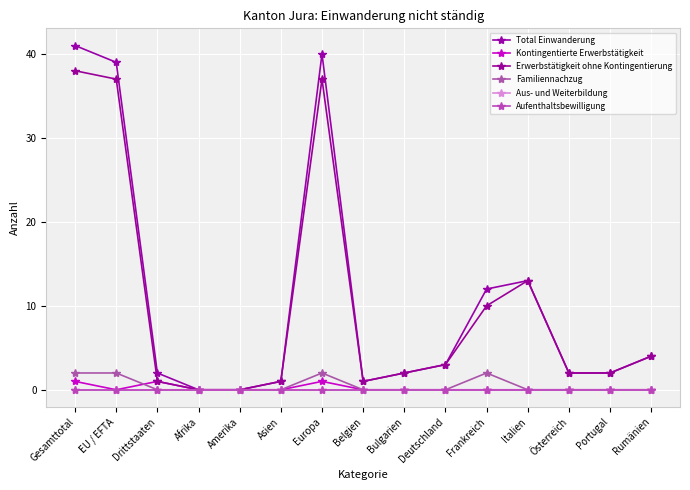

Does the chart have visible grid lines?

Yes